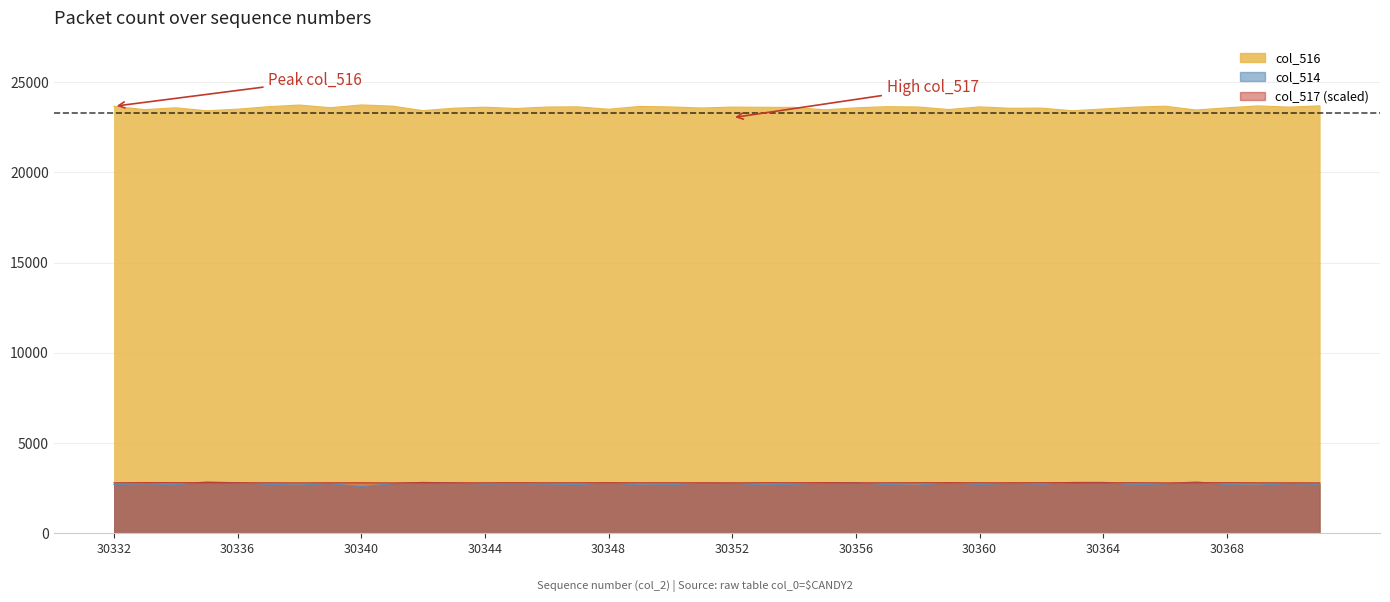

How many data points in col_514 are less than 2740?

20